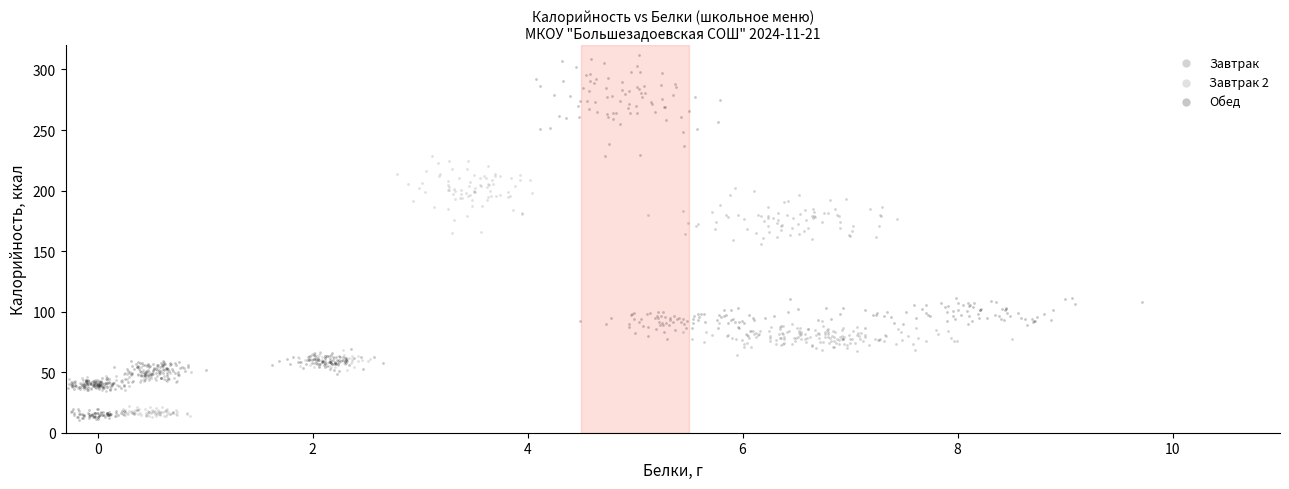

Which series contains the highest Y value?

Обед